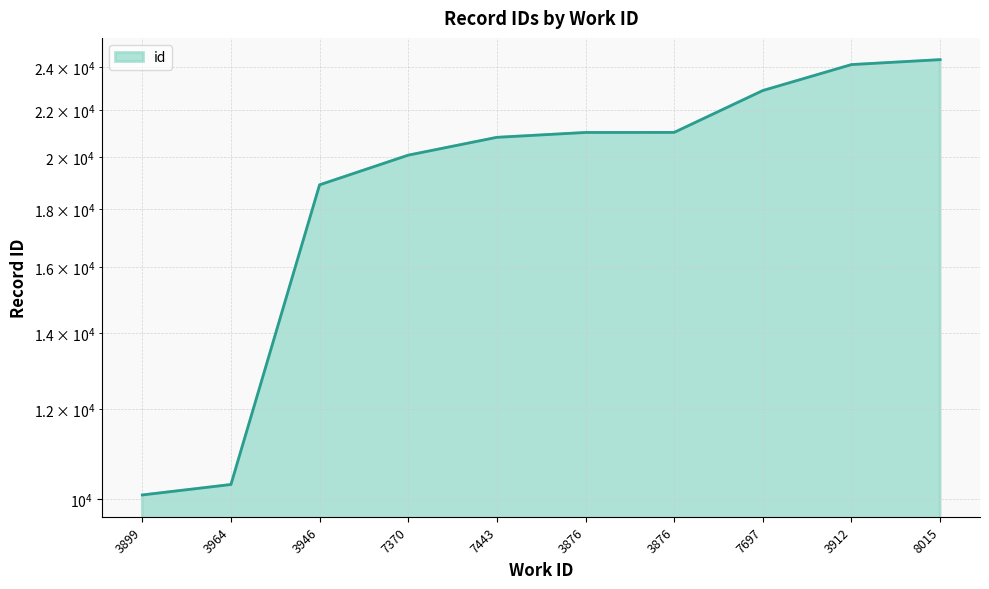

List the labels in order of value, largest first.

8015, 3912, 7697, 3876, 3876, 7443, 7370, 3946, 3964, 3899